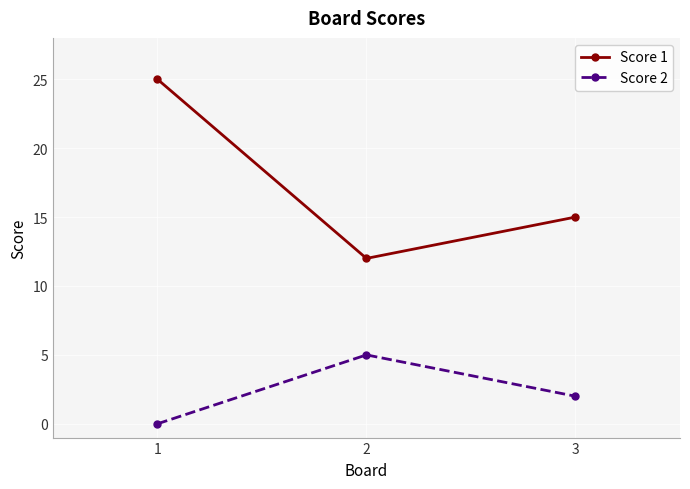

What is the average value of the Score 1 series?

17